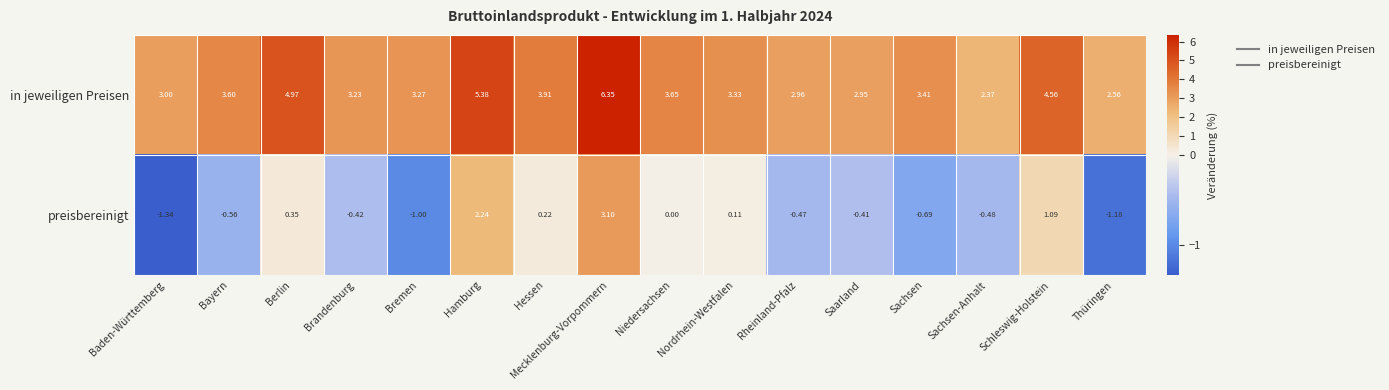

Is the value of preisbereinigt at Brandenburg greater than the value of in jeweiligen Preisen at Berlin?

No